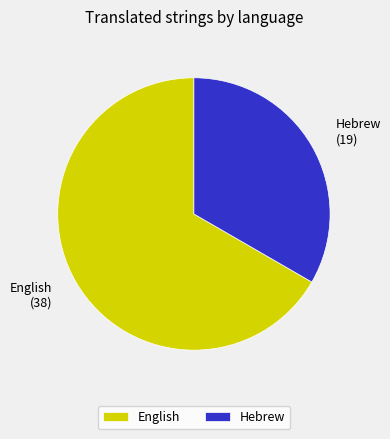

What is the majority slice?

English